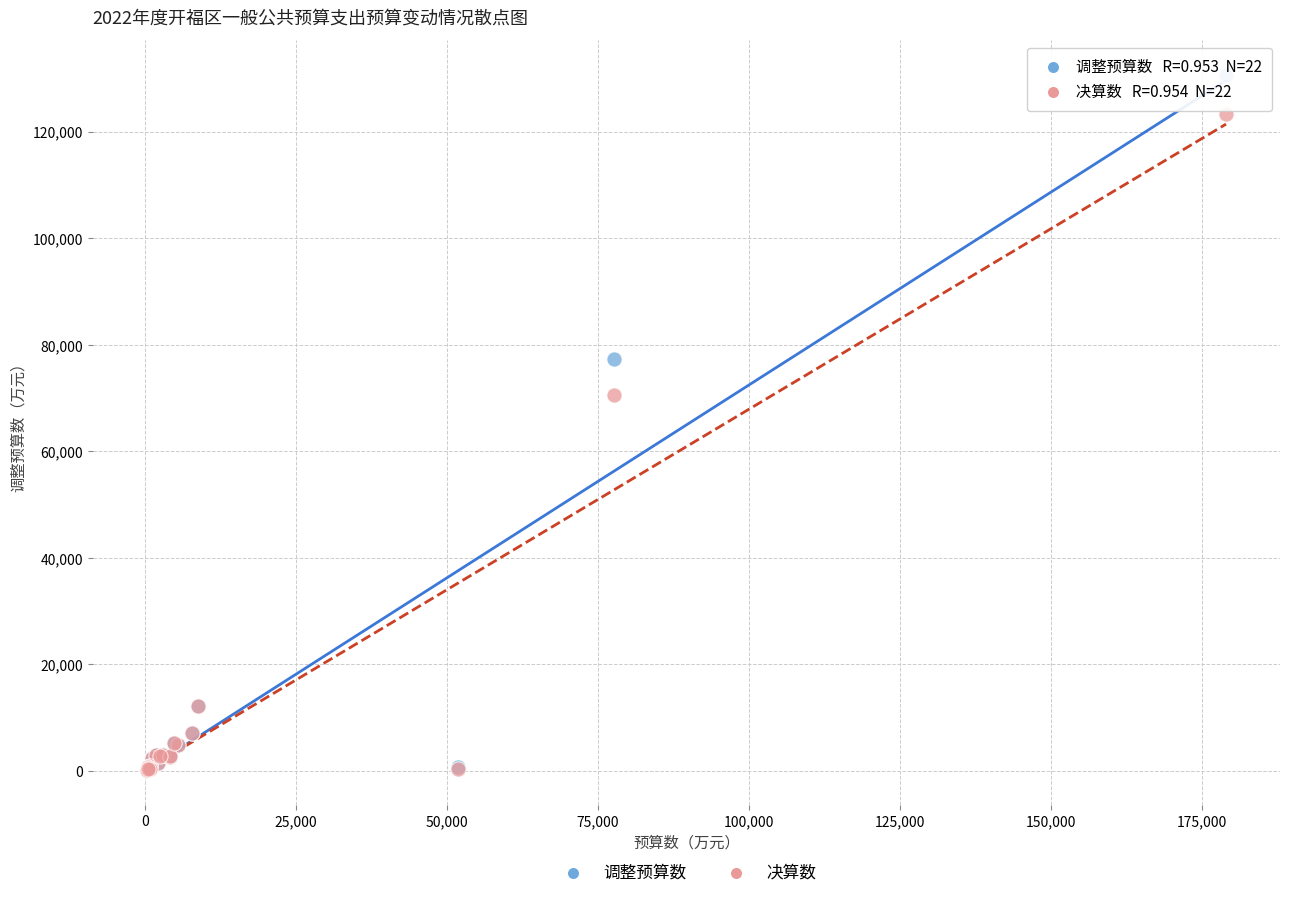

In the 决算数 series, what Y value is closest to 61768?

70494